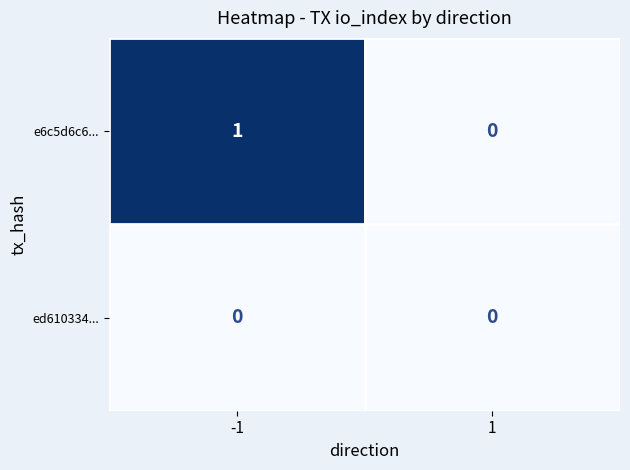

What is the greatest value displayed?

1